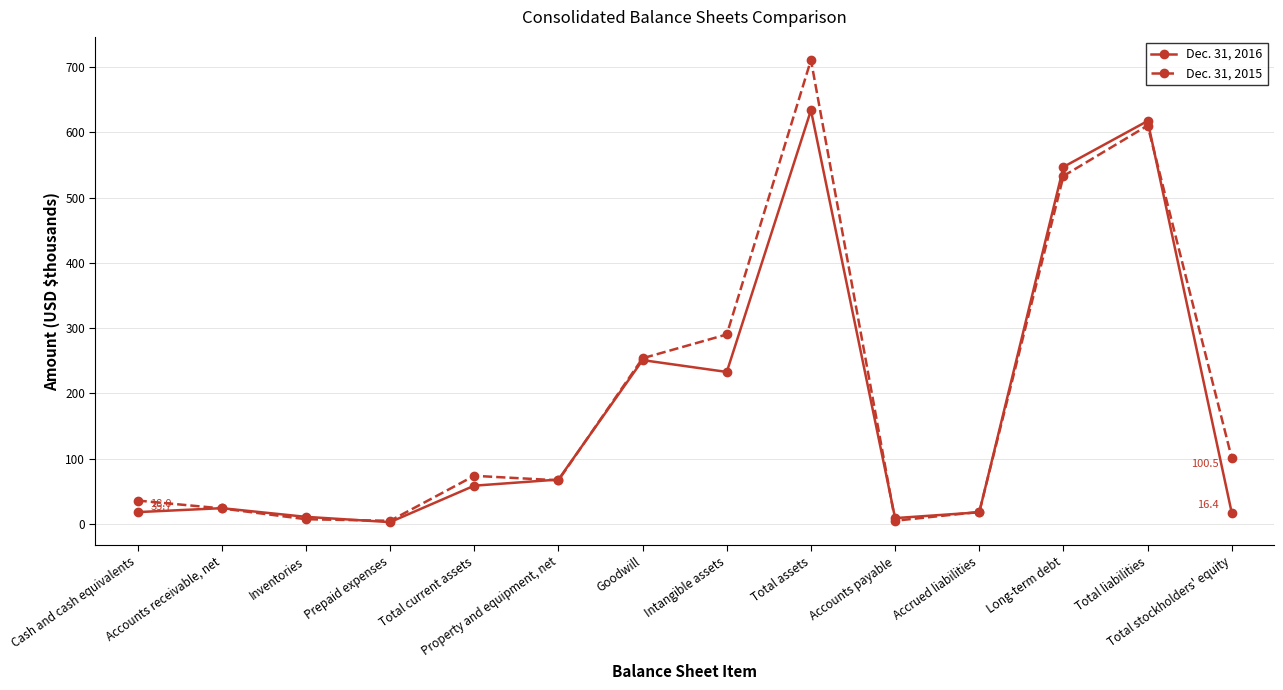

What is the value of the Dec. 31, 2016 point at the 8th from the left?

232.9